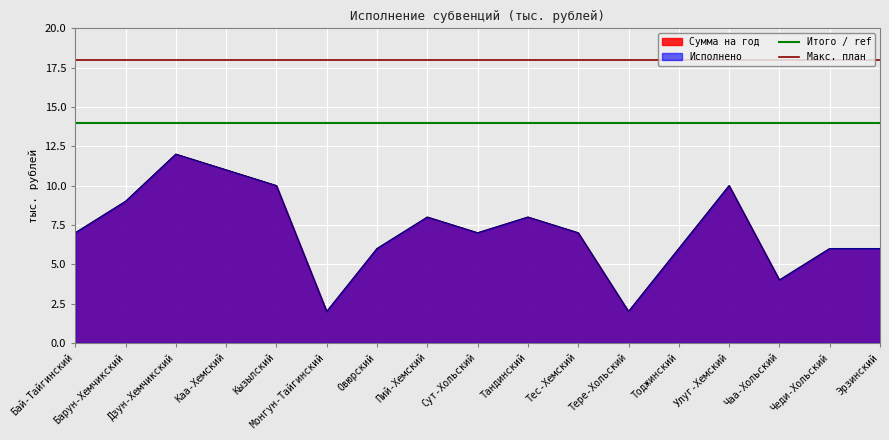

How many lines are shown in the chart?

2